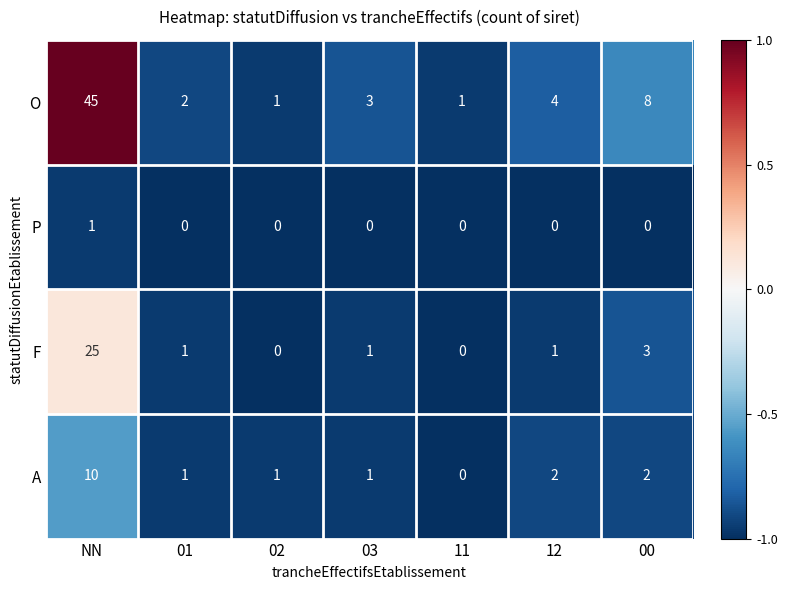

What is the total value across all series at 01?

4